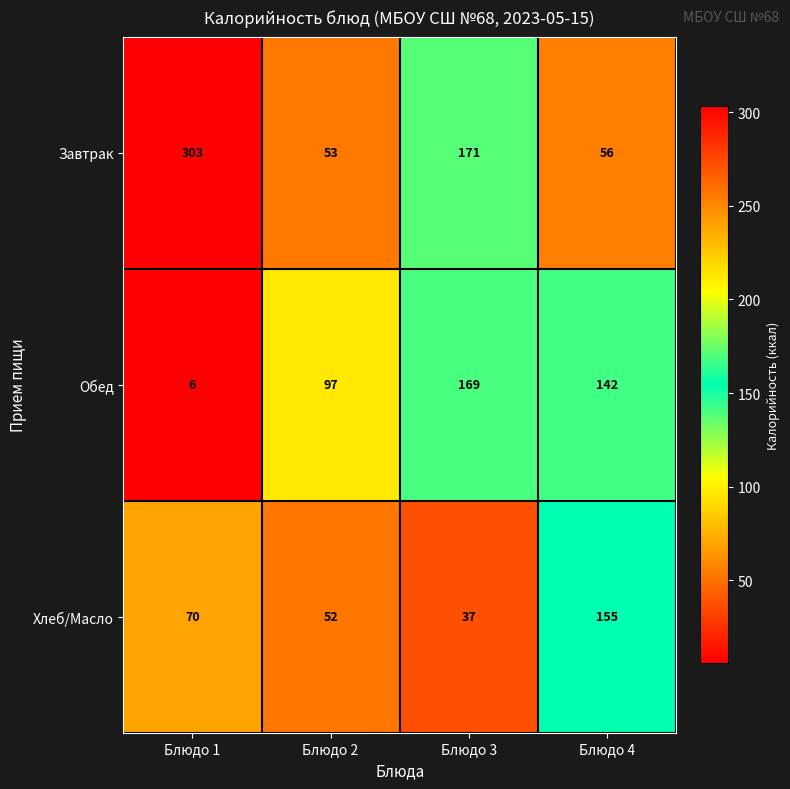

What is the difference between the maximum and minimum values in the Обед series?

163